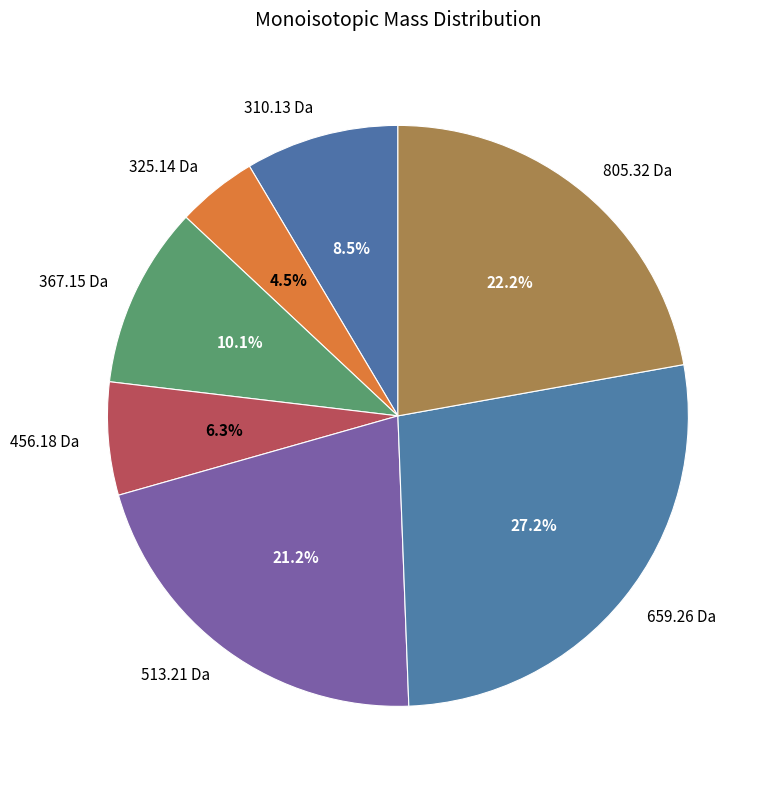

Rank the categories by value from highest to lowest.

659.26 Da, 805.32 Da, 513.21 Da, 367.15 Da, 310.13 Da, 456.18 Da, 325.14 Da